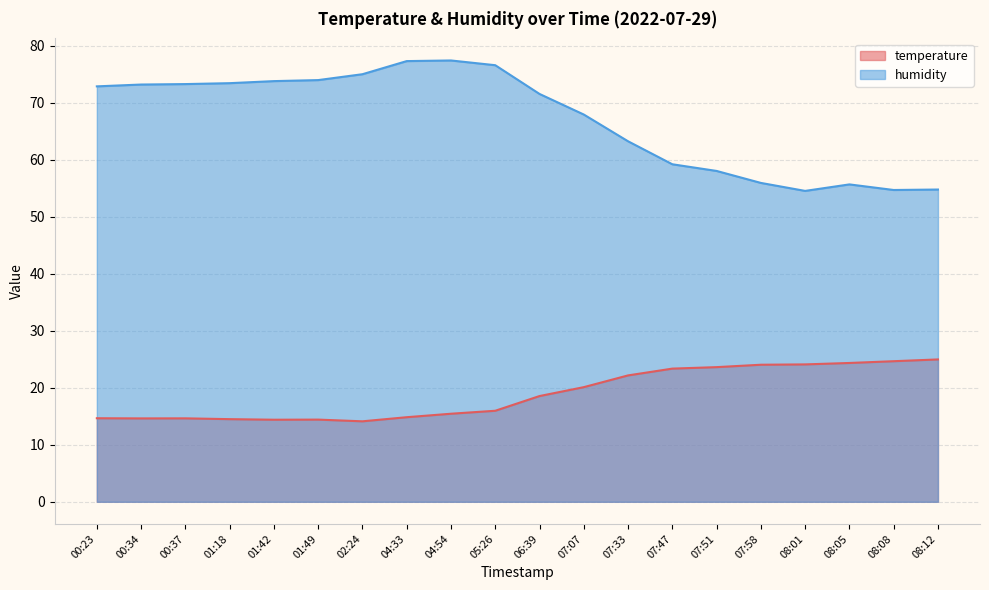

Reading right to left, list all the values displayed in this chart.

temperature: 08:12=25.0	08:08=24.6	08:05=24.3	08:01=24.1	07:58=24.0	07:51=23.6	07:47=23.4	07:33=22.2	07:07=20.1	06:39=18.5	05:26=16.0	04:54=15.4	04:33=14.8	02:24=14.1	01:49=14.4	01:42=14.4	01:18=14.5	00:37=14.6	00:34=14.6	00:23=14.7
humidity: 08:12=54.8	08:08=54.7	08:05=55.6	08:01=54.5	07:58=55.9	07:51=58.0	07:47=59.2	07:33=63.2	07:07=67.9	06:39=71.5	05:26=76.5	04:54=77.4	04:33=77.3	02:24=75.0	01:49=73.9	01:42=73.8	01:18=73.4	00:37=73.2	00:34=73.2	00:23=72.8